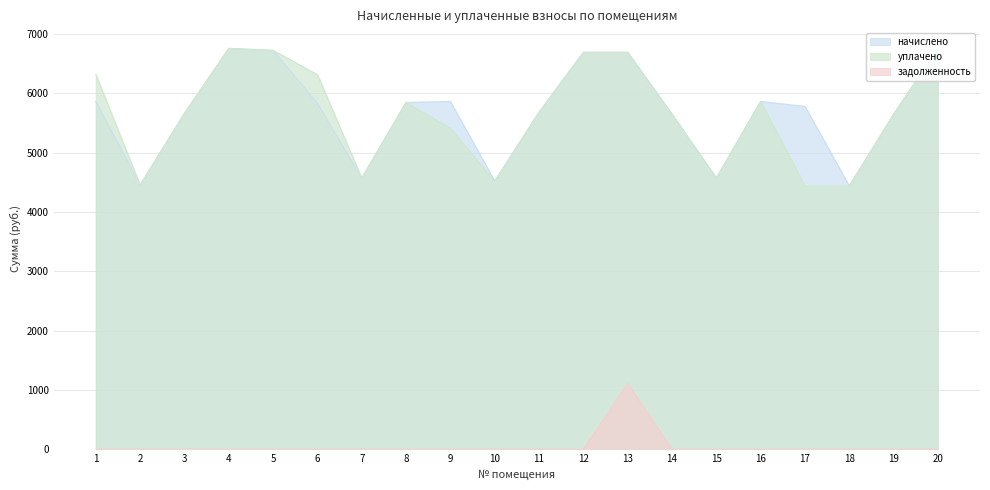

True or false: задолженность and начислено cross at least once.

False